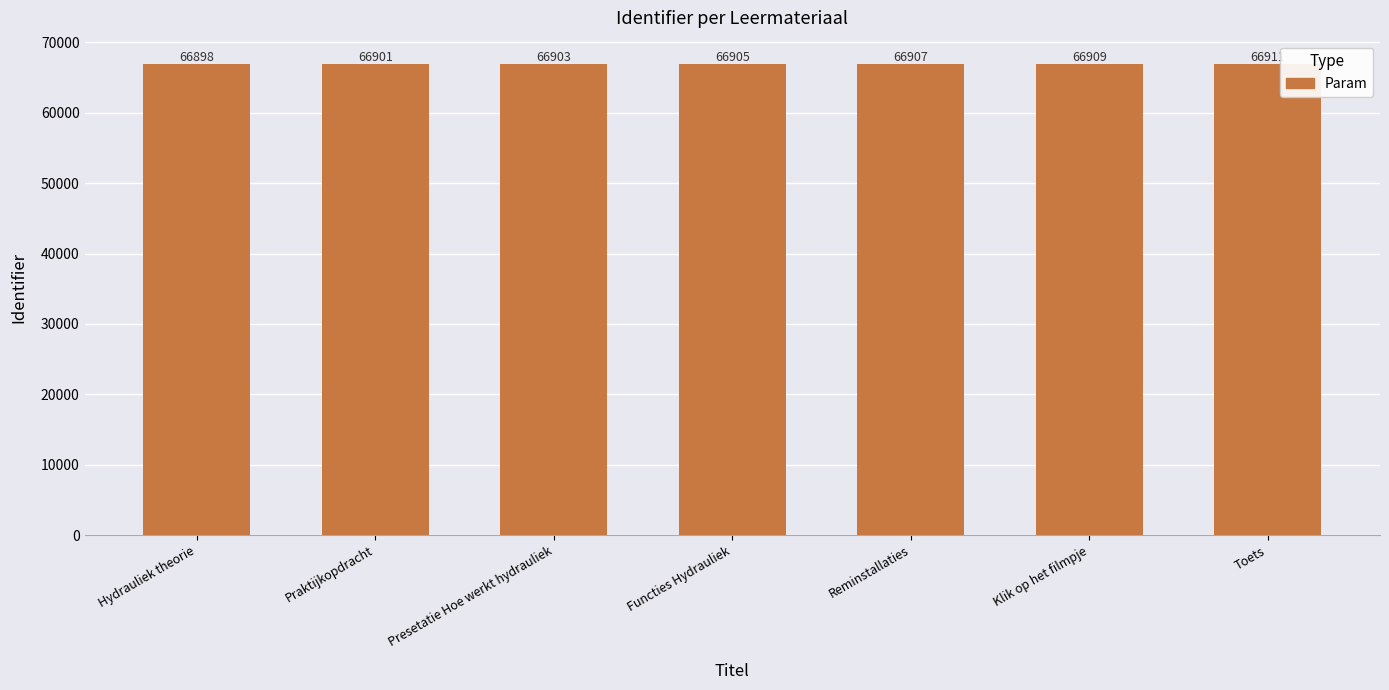

Rank the categories by value from highest to lowest.

Toets, Klik op het filmpje, Reminstallaties, Functies Hydrauliek, Presetatie Hoe werkt hydrauliek, Praktijkopdracht, Hydrauliek theorie